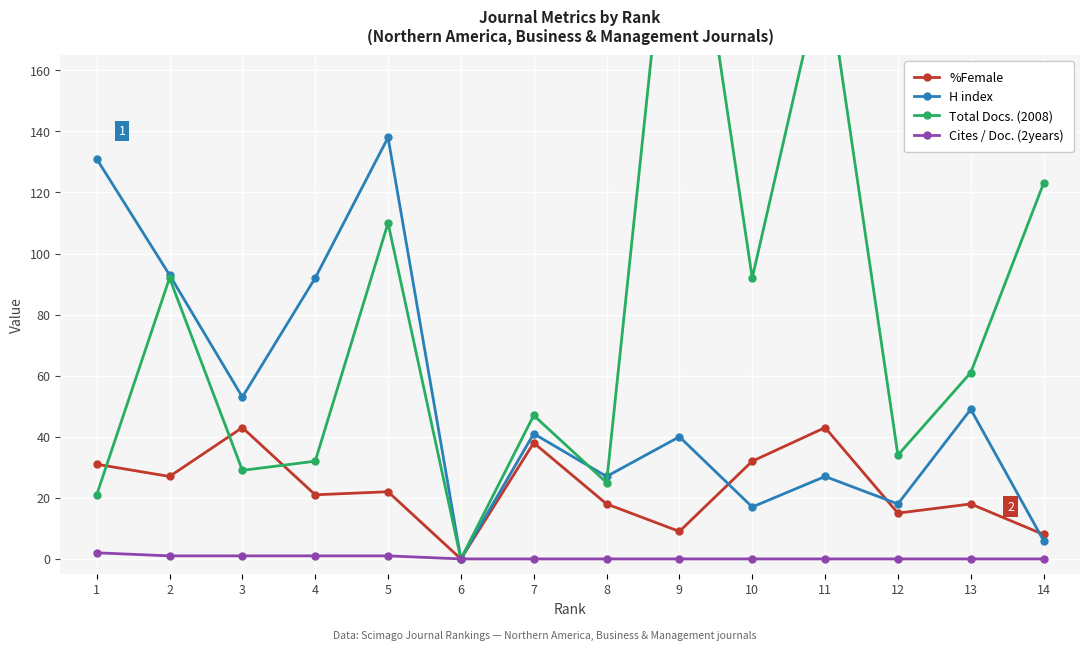

Rank the series by their average value, from highest to lowest.

Total Docs. (2008), H index, %Female, Cites / Doc. (2years)